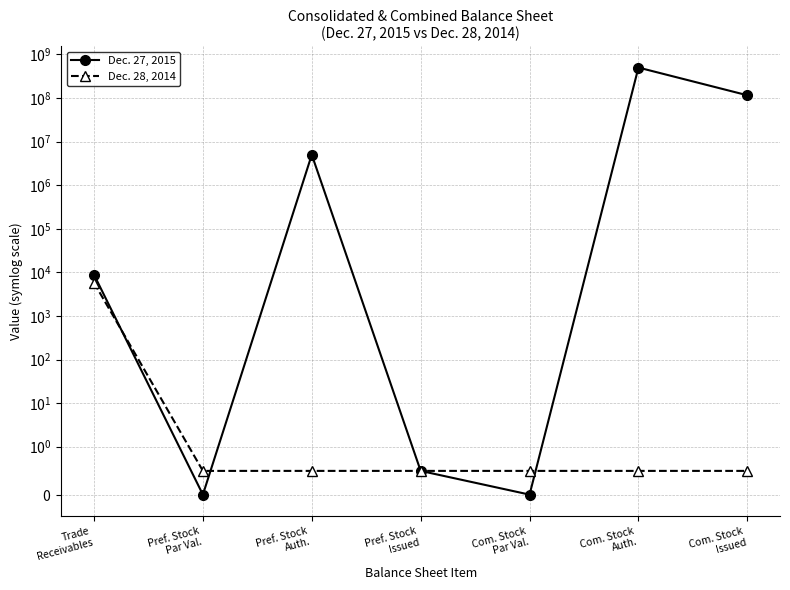

At which label is Dec. 27, 2015 closest to 250000000?

Com. Stock
Issued